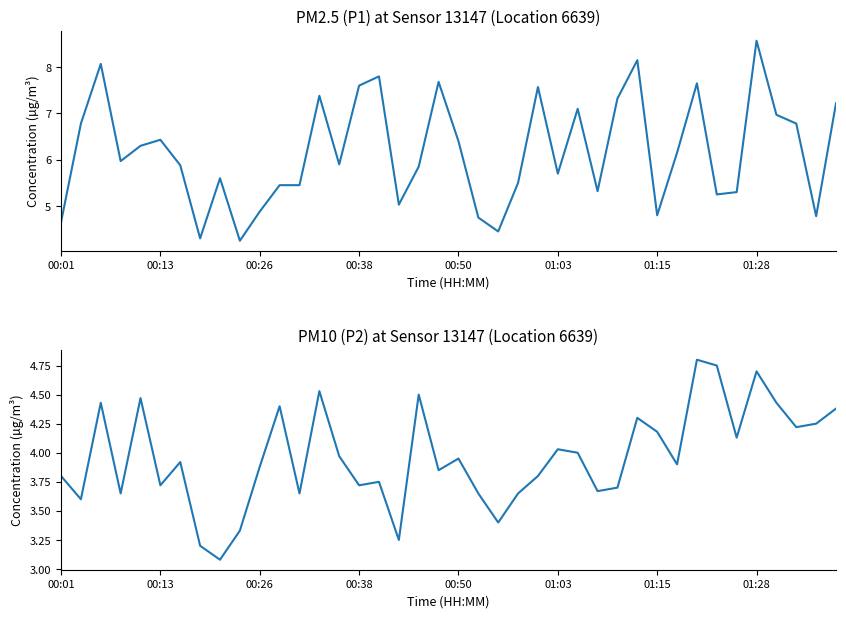

What is the difference between the maximum and minimum values in the P1 series?

4.3